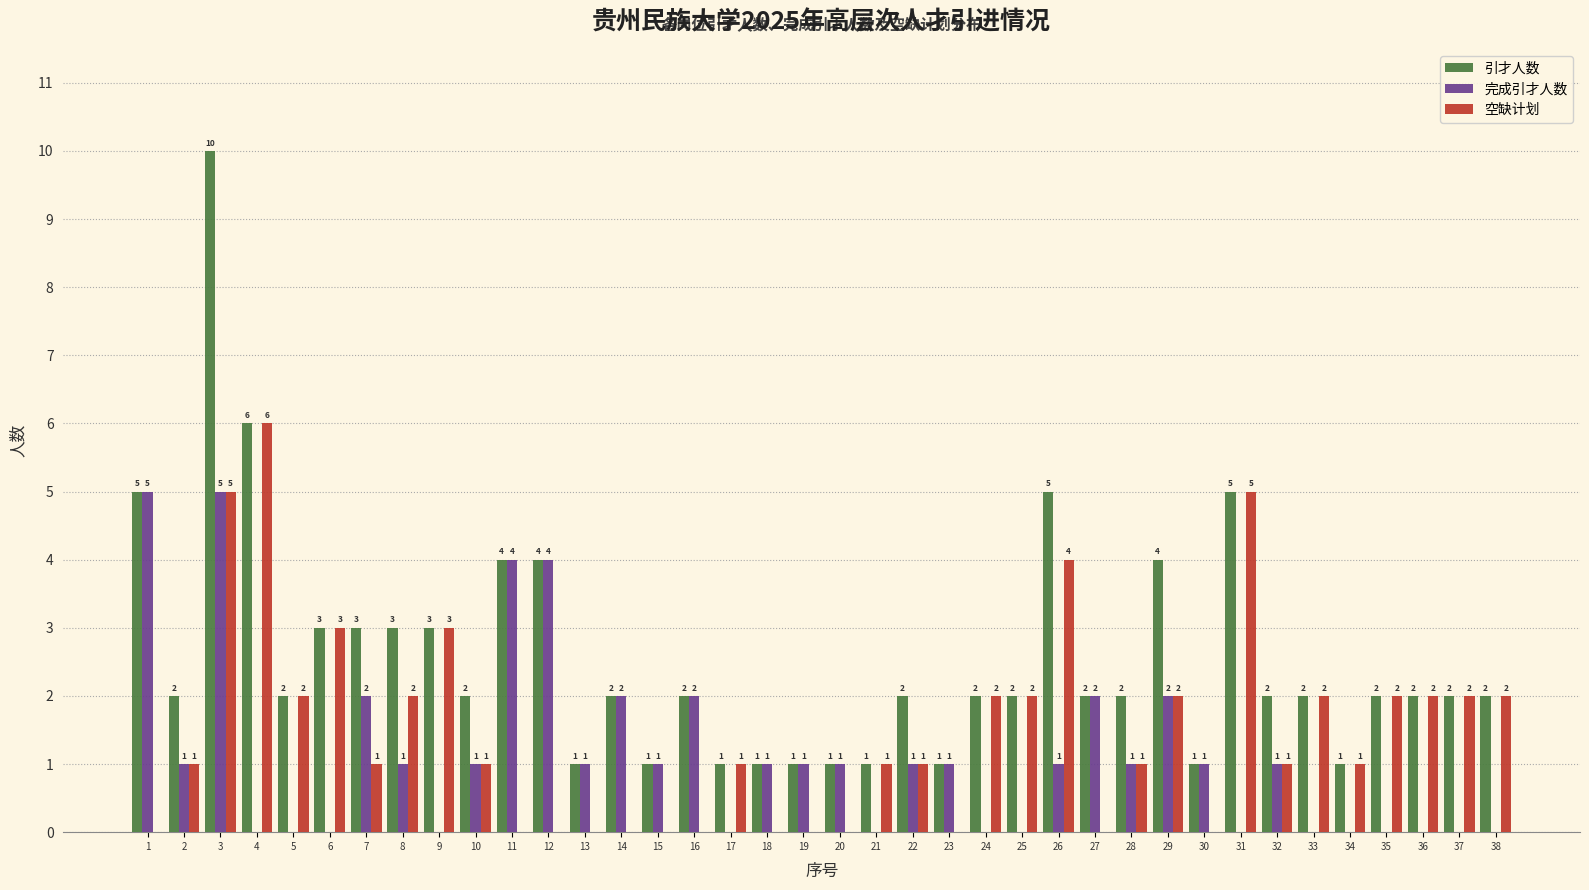

Reading right to left, what are all the values shown in this chart?

引才人数: 38=2	37=2	36=2	35=2	34=1	33=2	32=2	31=5	30=1	29=4	28=2	27=2	26=5	25=2	24=2	23=1	22=2	21=1	20=1	19=1	18=1	17=1	16=2	15=1	14=2	13=1	12=4	11=4	10=2	9=3	8=3	7=3	6=3	5=2	4=6	3=10	2=2	1=5
完成引才人数: 38=0	37=0	36=0	35=0	34=0	33=0	32=1	31=0	30=1	29=2	28=1	27=2	26=1	25=0	24=0	23=1	22=1	21=0	20=1	19=1	18=1	17=0	16=2	15=1	14=2	13=1	12=4	11=4	10=1	9=0	8=1	7=2	6=0	5=0	4=0	3=5	2=1	1=5
空缺计划: 38=2	37=2	36=2	35=2	34=1	33=2	32=1	31=5	30=0	29=2	28=1	27=0	26=4	25=2	24=2	23=0	22=1	21=1	20=0	19=0	18=0	17=1	16=0	15=0	14=0	13=0	12=0	11=0	10=1	9=3	8=2	7=1	6=3	5=2	4=6	3=5	2=1	1=0